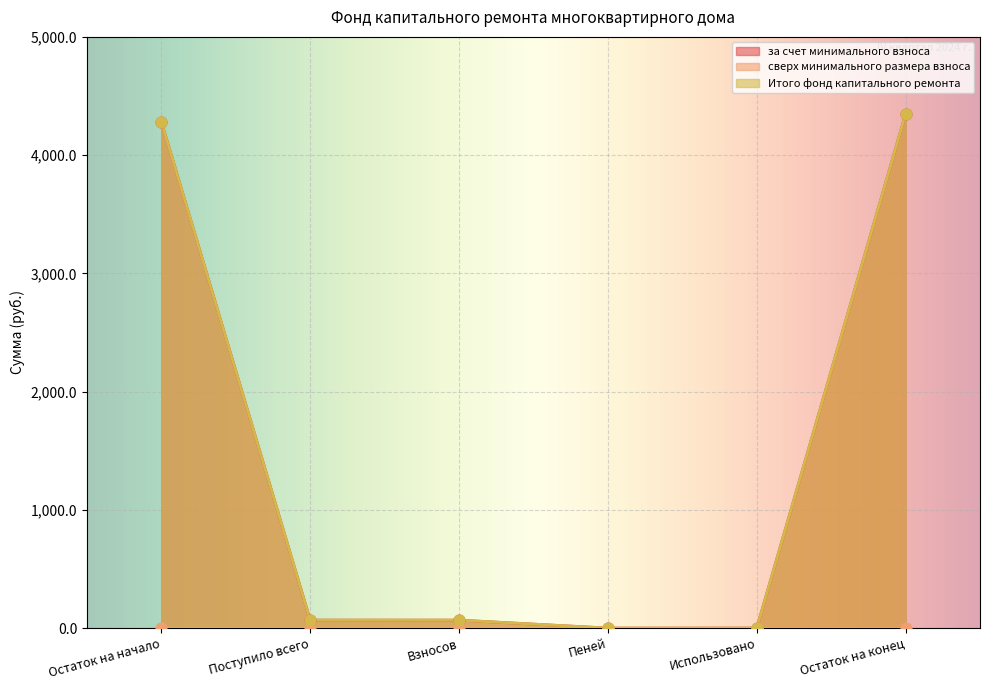

Which series reaches the minimum Y coordinate?

за счет минимального взноса